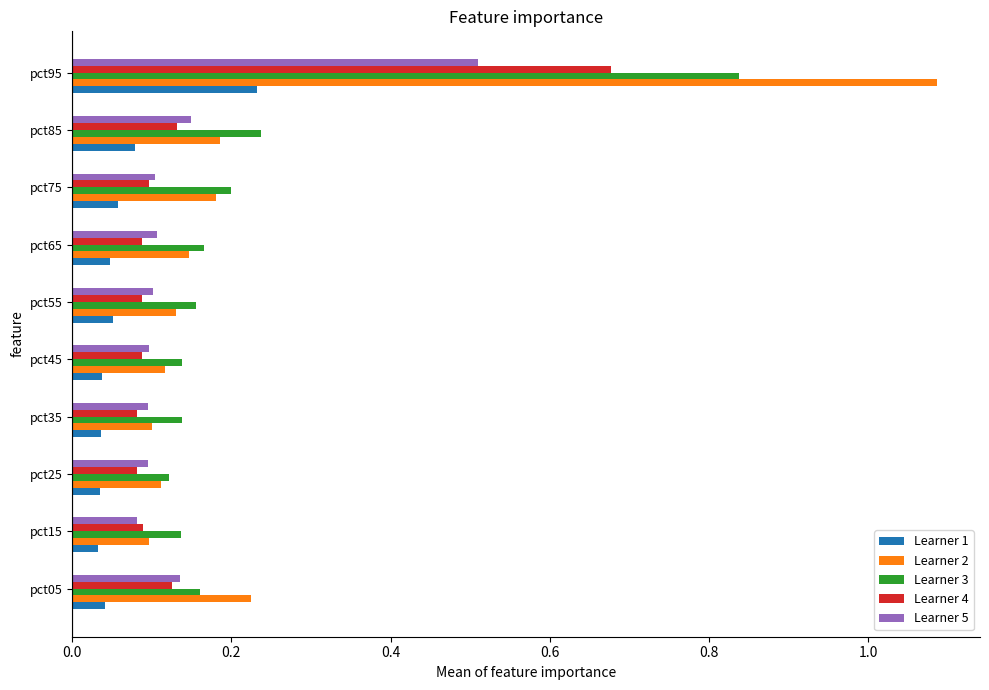

At which category does the chart reach its peak across all series?

pct95